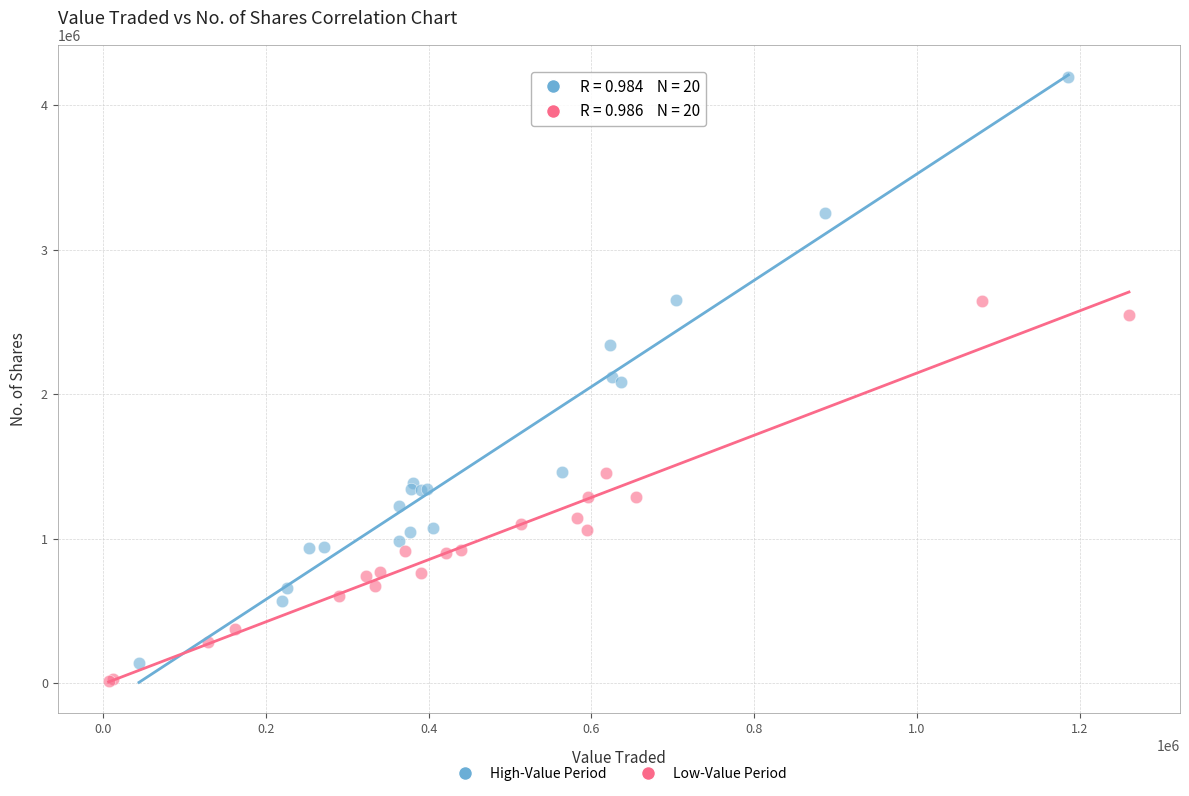

Which series contains the highest Y value?

High-Value Period